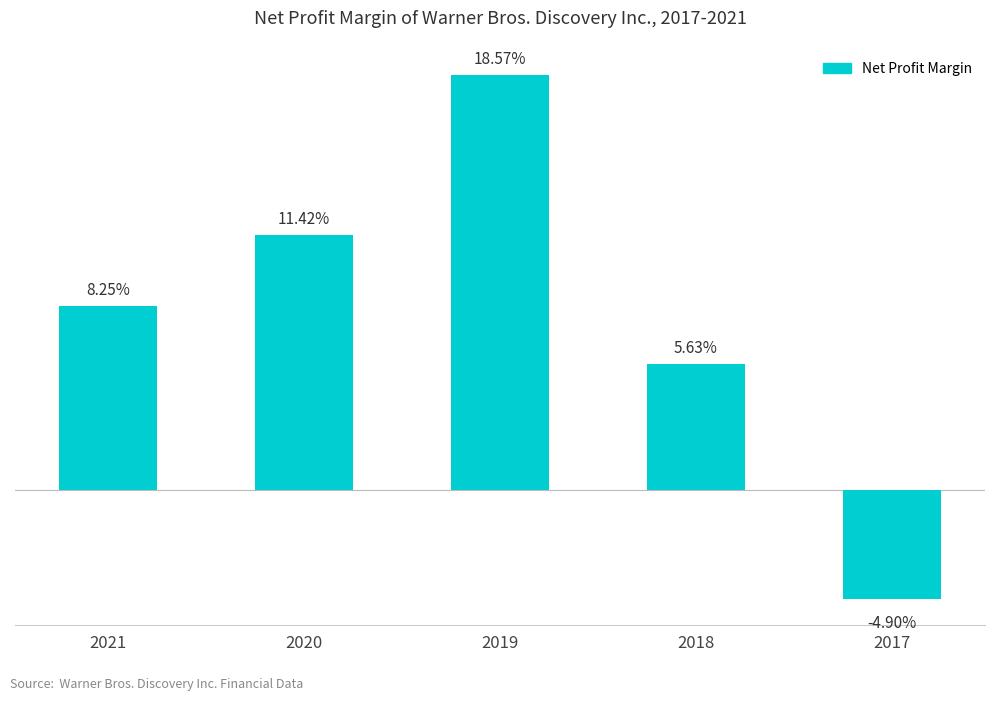

Is it true that the value at 2020 is 0.1?

True